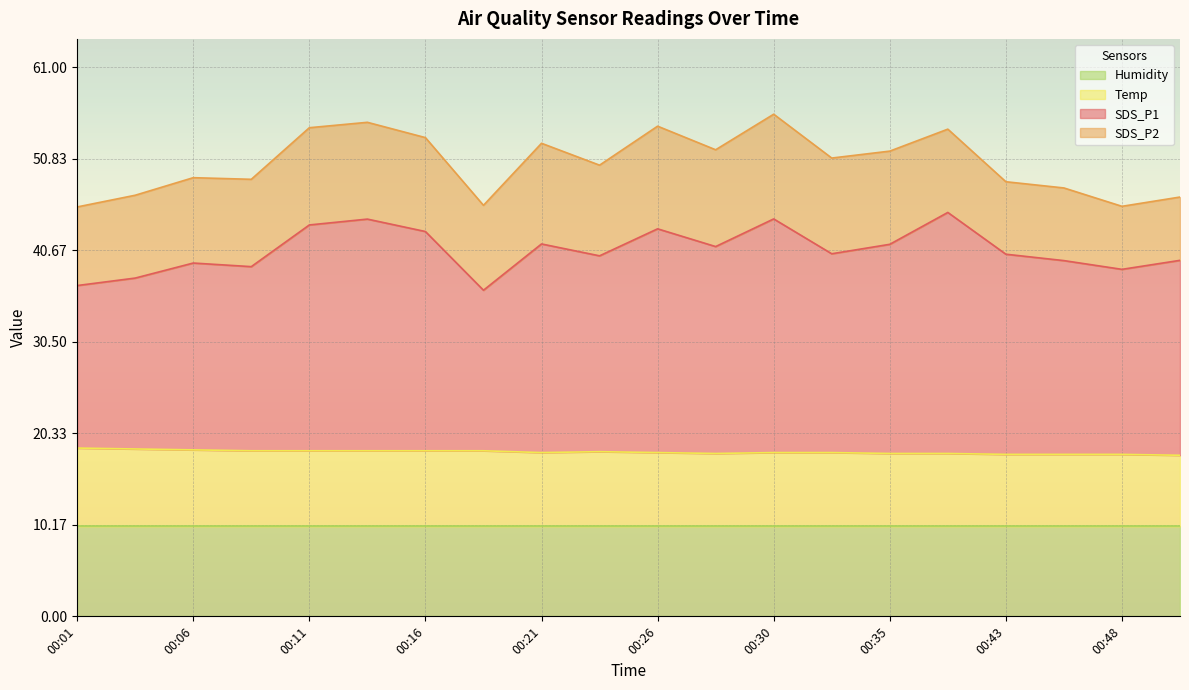

What is the total value across all series at 00:48?

45.5